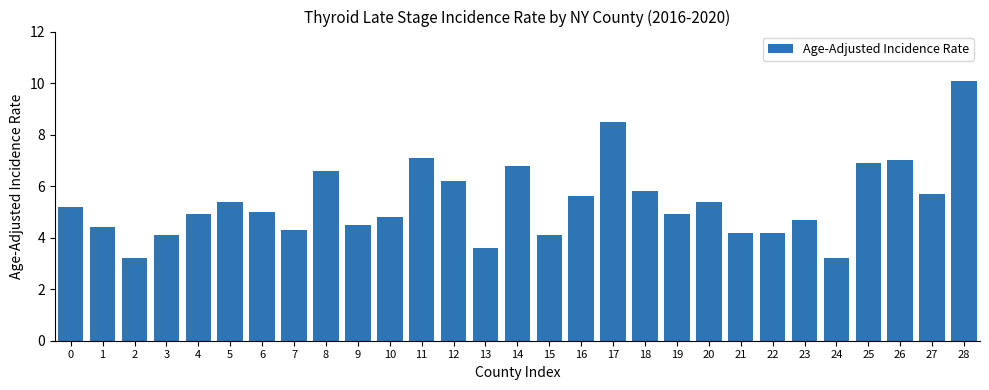

What is the smallest value displayed?

3.2